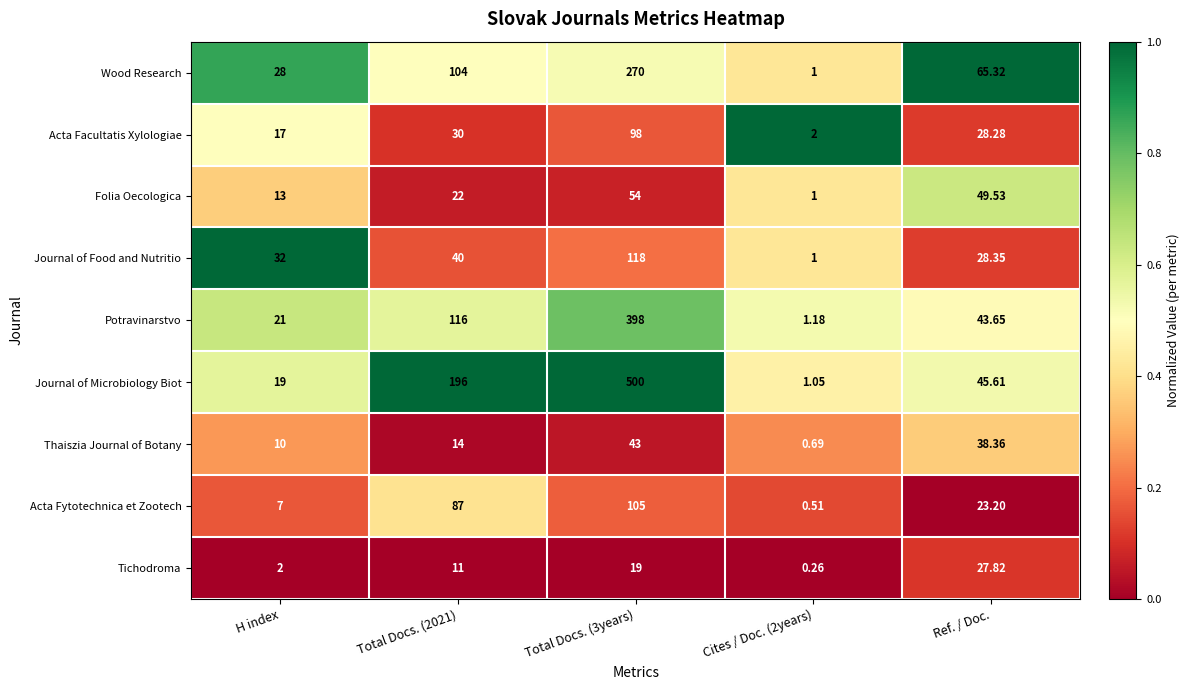

Which series has the largest total across all categories?

Journal of Microbiology Biot